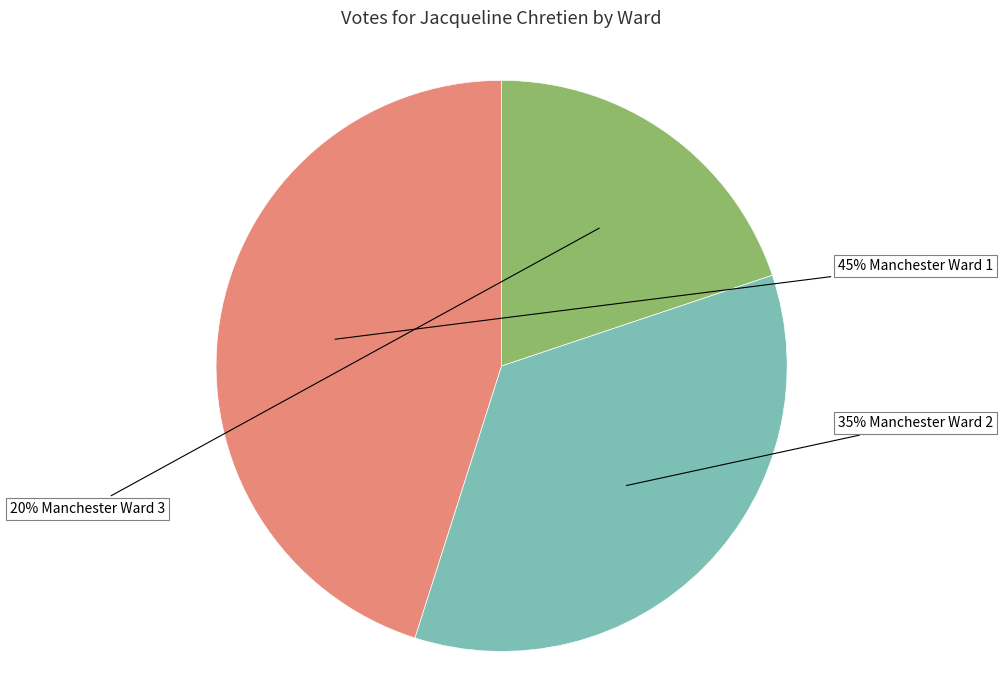

Is there a majority slice in this chart?

No